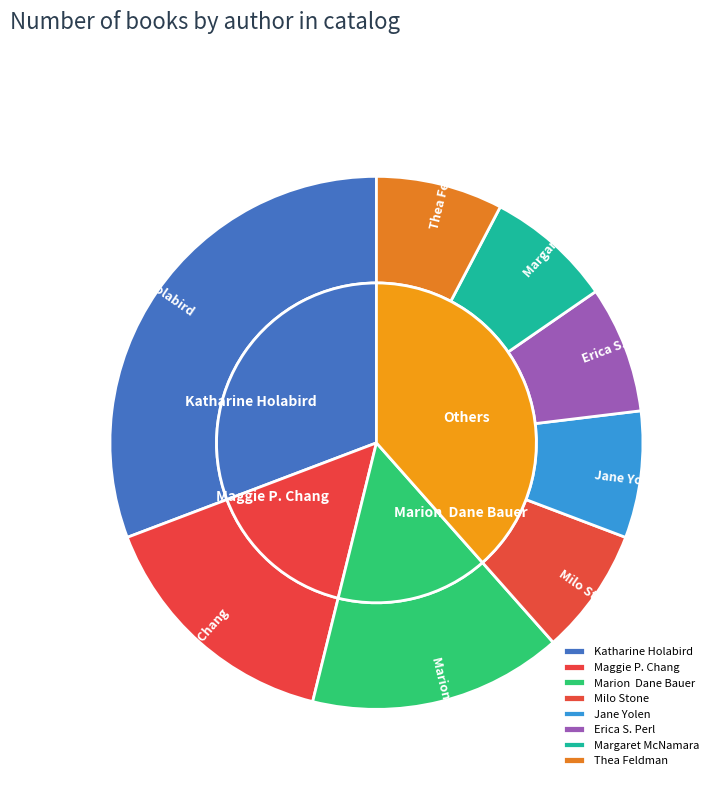

Is the sum of Erica S. Perl and Thea Feldman greater than half?

No